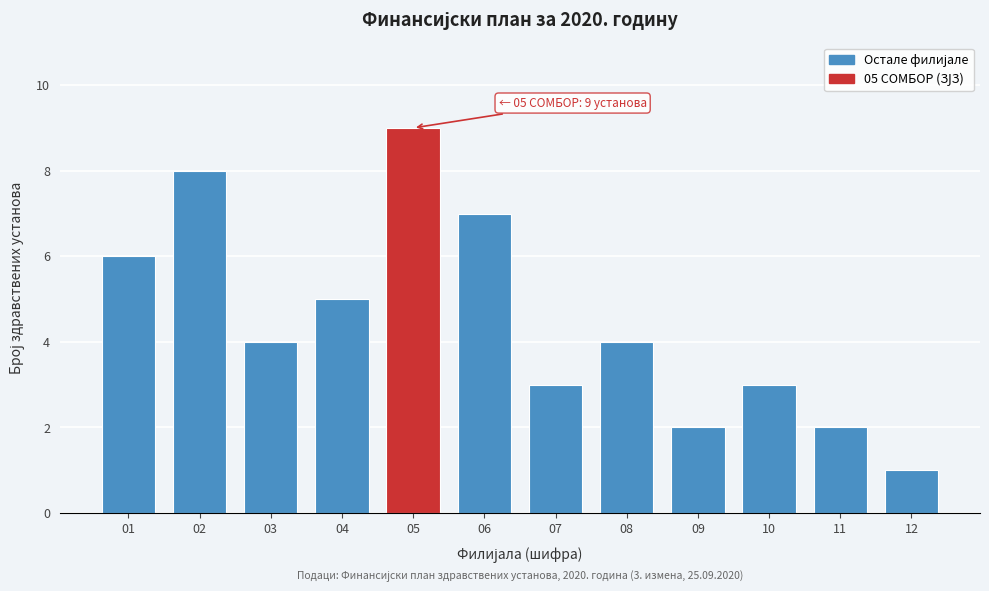

Reading left to right, extract all data points from this chart.

01=6	02=8	03=4	04=5	05=9	06=7	07=3	08=4	09=2	10=3	11=2	12=1